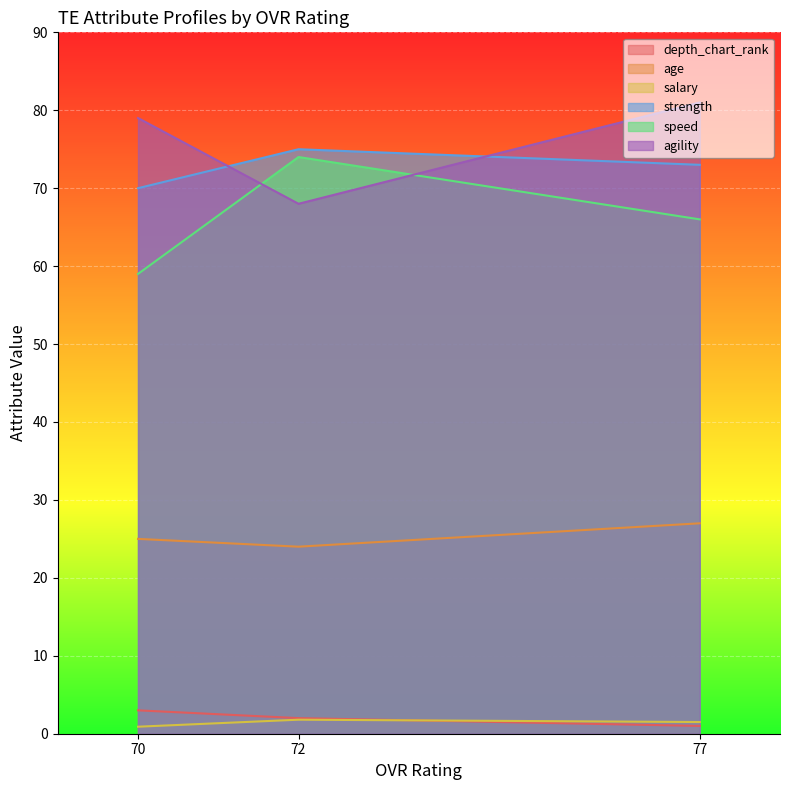

What is the total value across all series at 72?

244.8